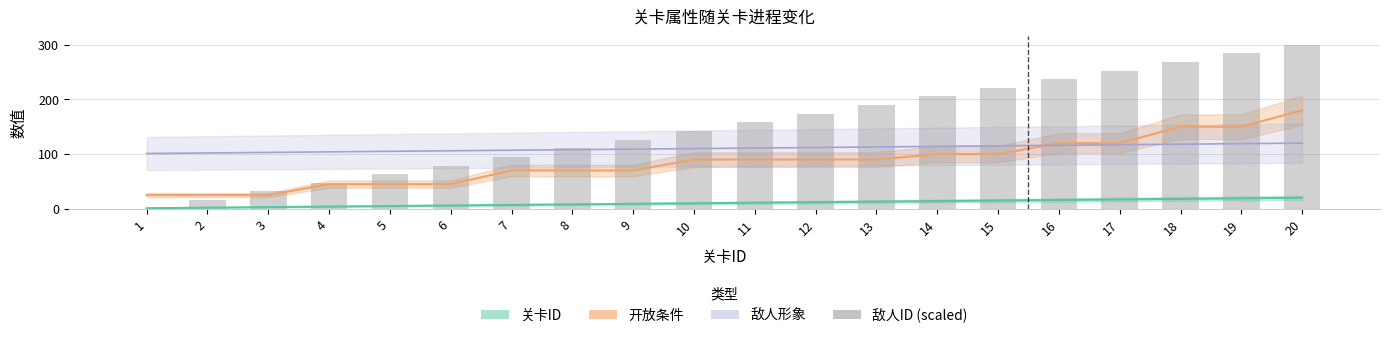

Is it true that the value at 10 is 72.2?

False